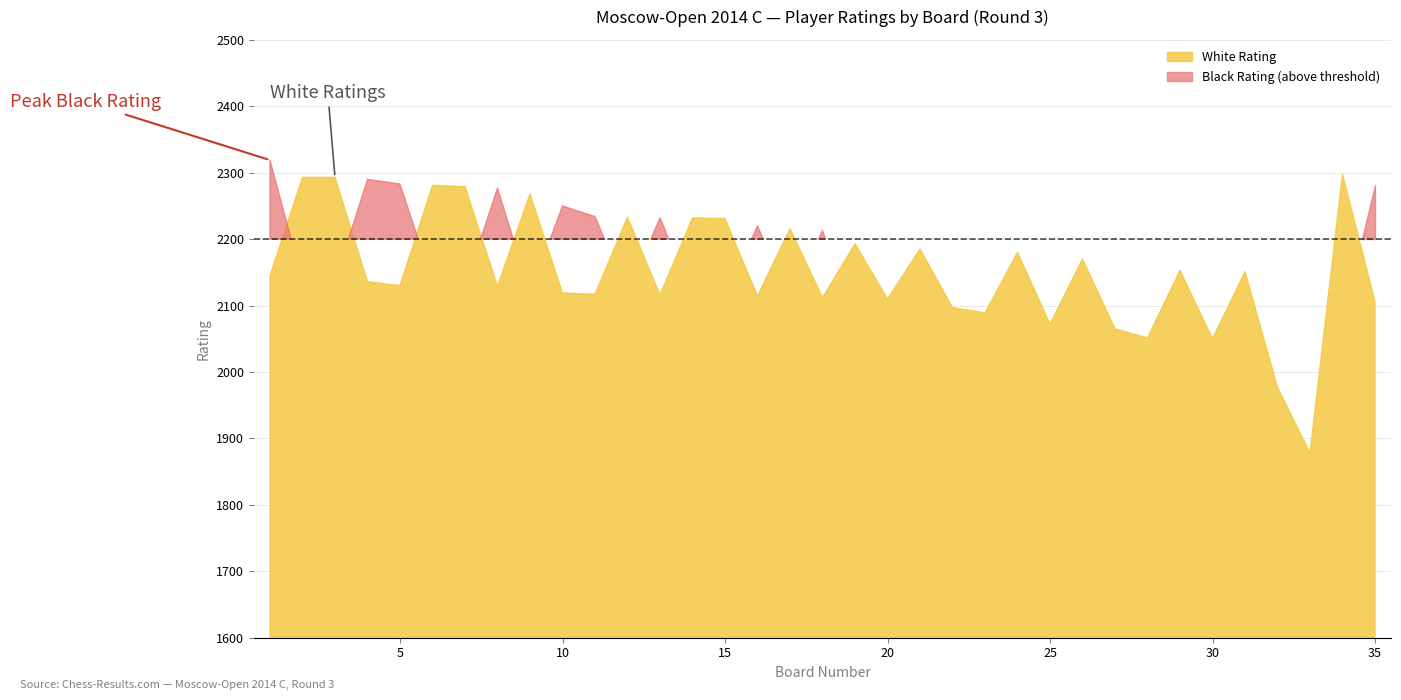

What is the average value of the White Rating series?

2151